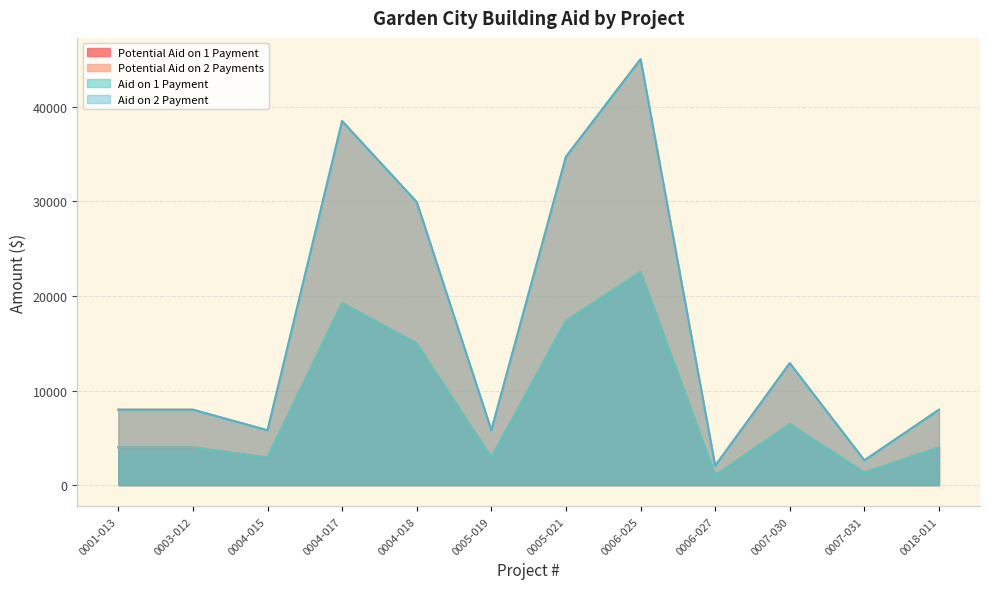

What is the label of the 6th point from the right?

0005-021